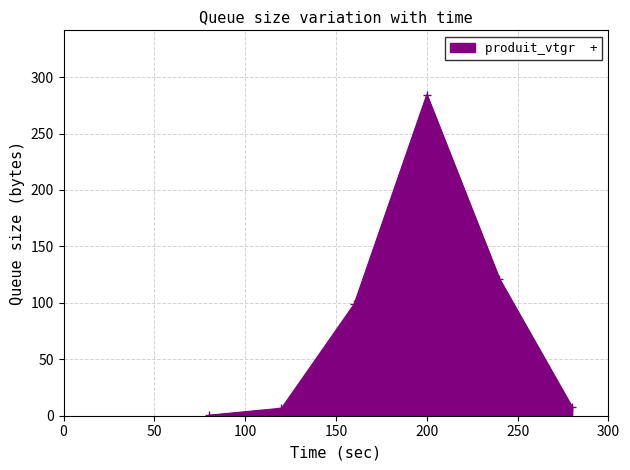

How many interior local peaks (higher than both neighbors) does the data have?

1